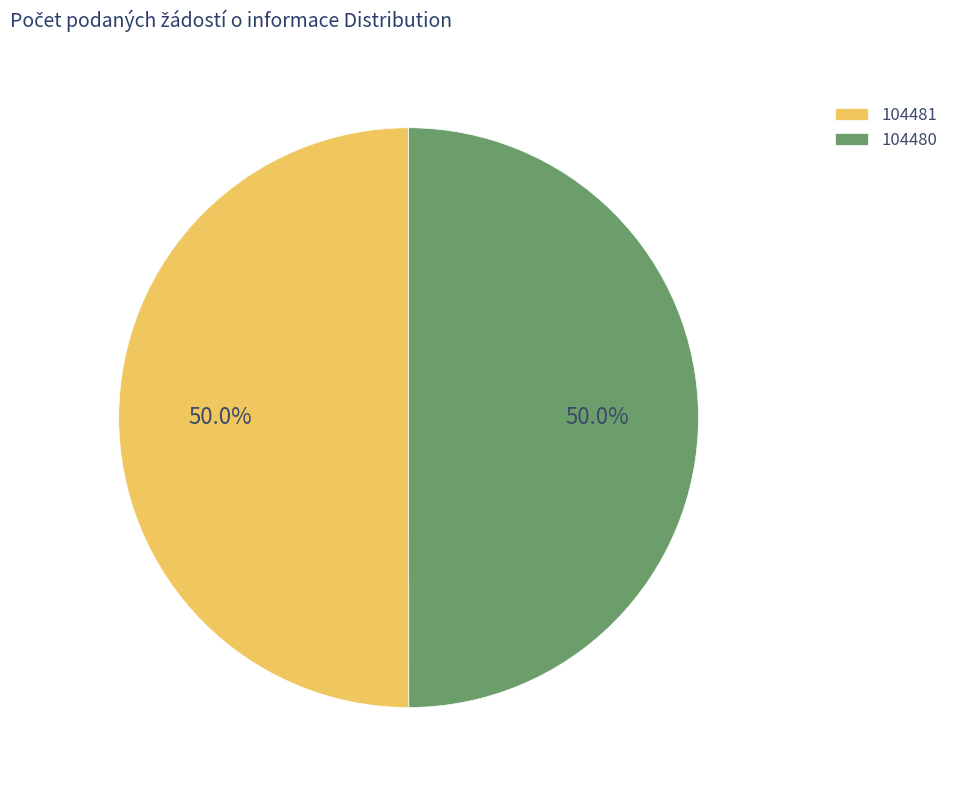

What is the ratio of the value at 104481 to the value at 104480?

1.0